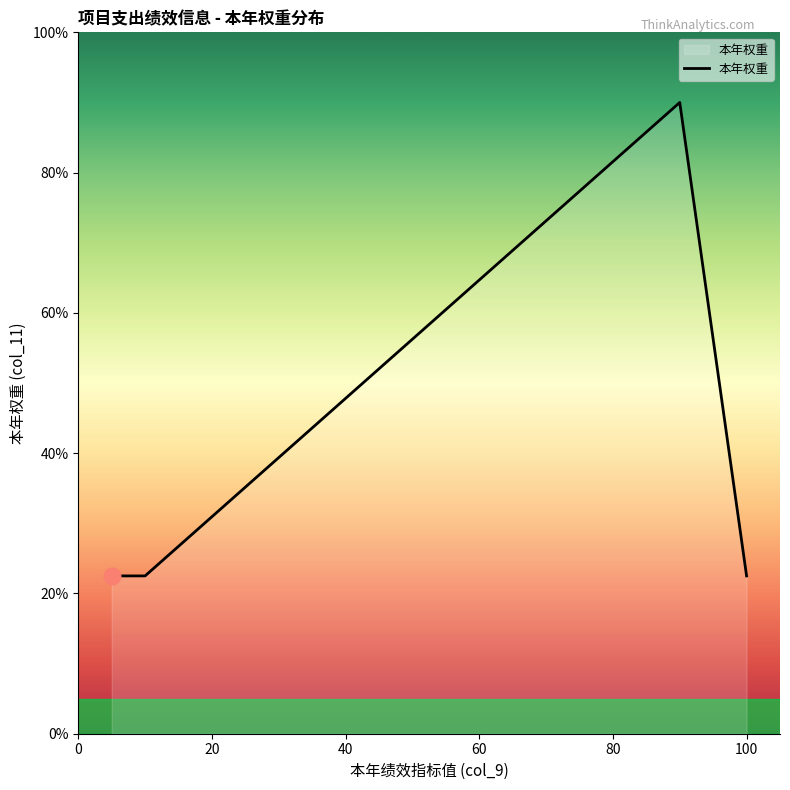

Approximately how many times larger is the value at 100 compared to 100?

1.0